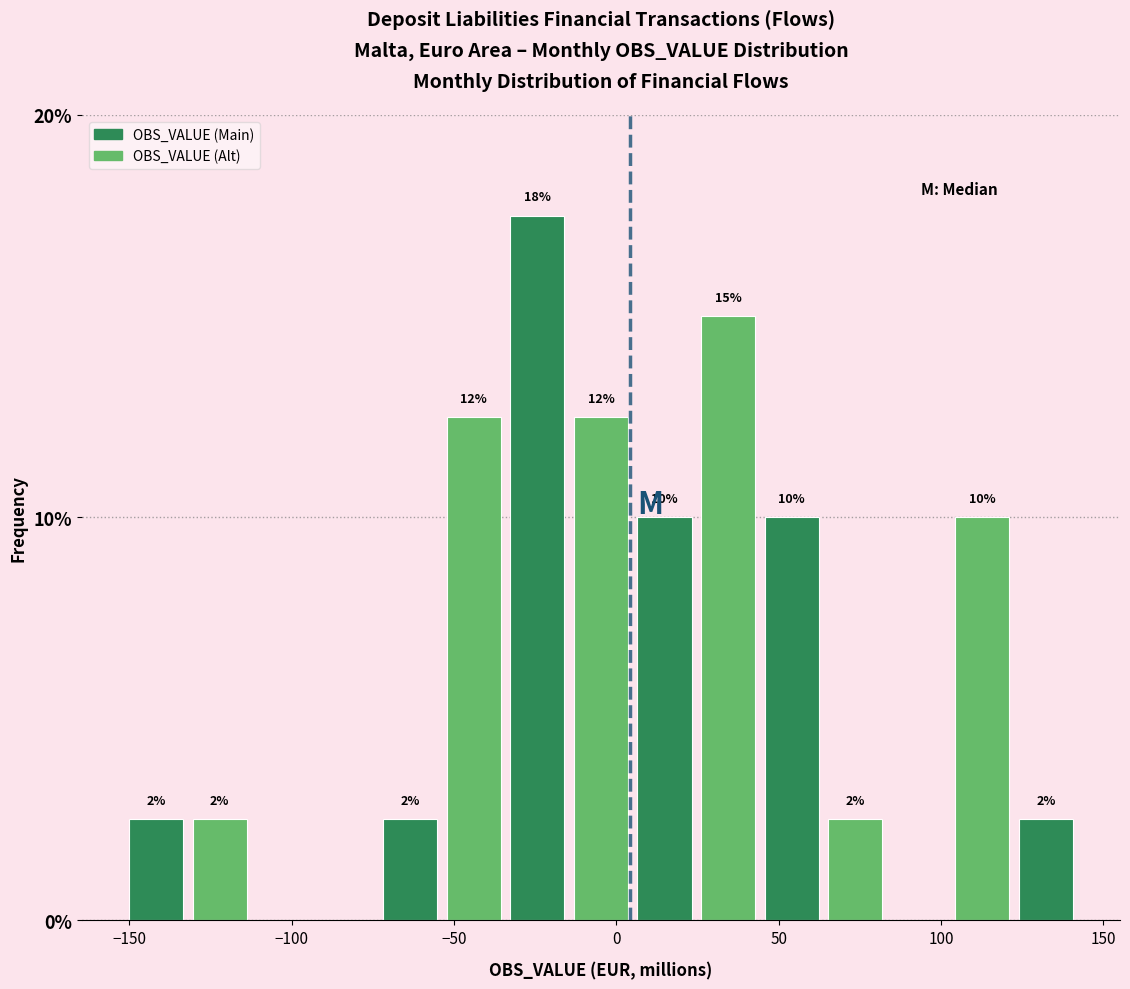

Read against the x-axis, roughly where is the centre of the tallest bar?

-25